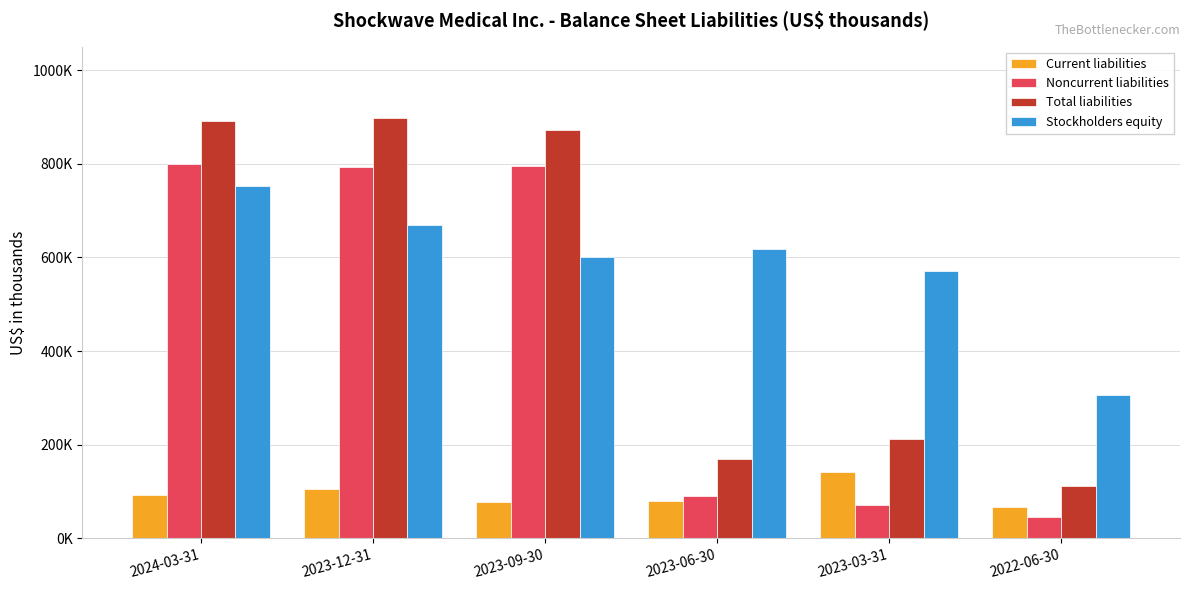

Reading left to right, what are all the values shown in this chart?

Current liabilities: 92334	104205	78203	80220	141998	66207
Noncurrent liabilities: 799656	793681	794511	89472	70562	45870
Total liabilities: 891990	897886	872714	169692	212560	112077
Stockholders equity: 751757	668677	601245	616912	570687	305068